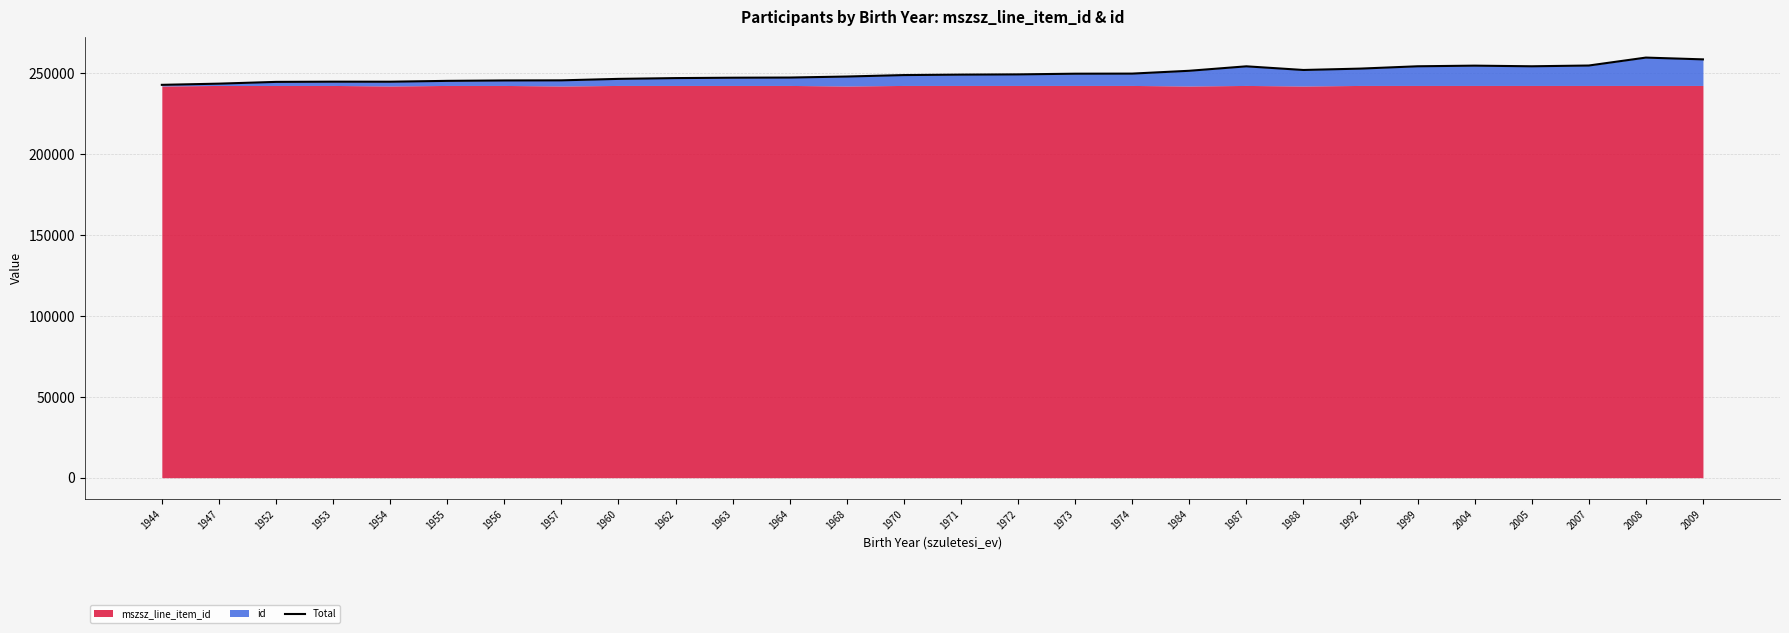

What is the value of the 17th point from the left?

249502